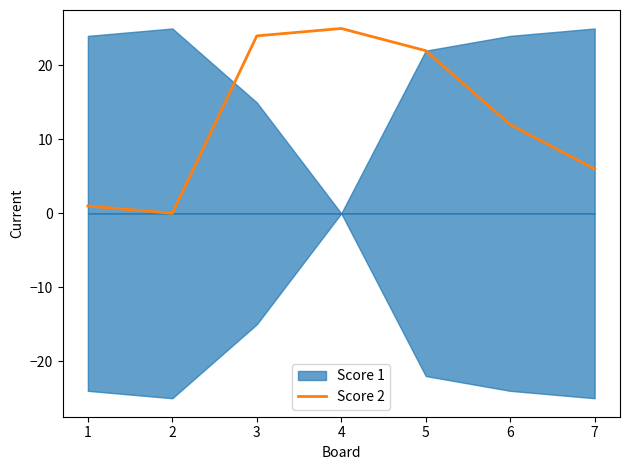

Is it true that Score 2 equals 32 at 3?

False